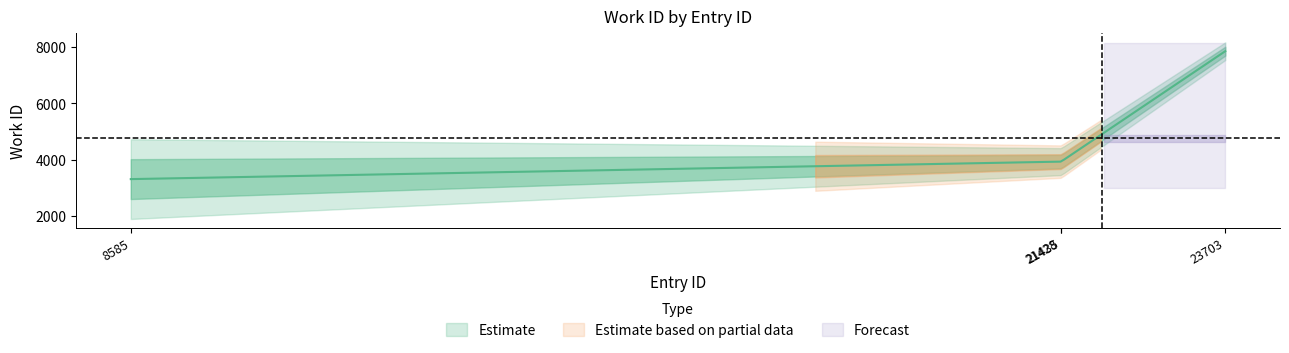

True or false: there are more than 1 points higher than both neighbors.

False